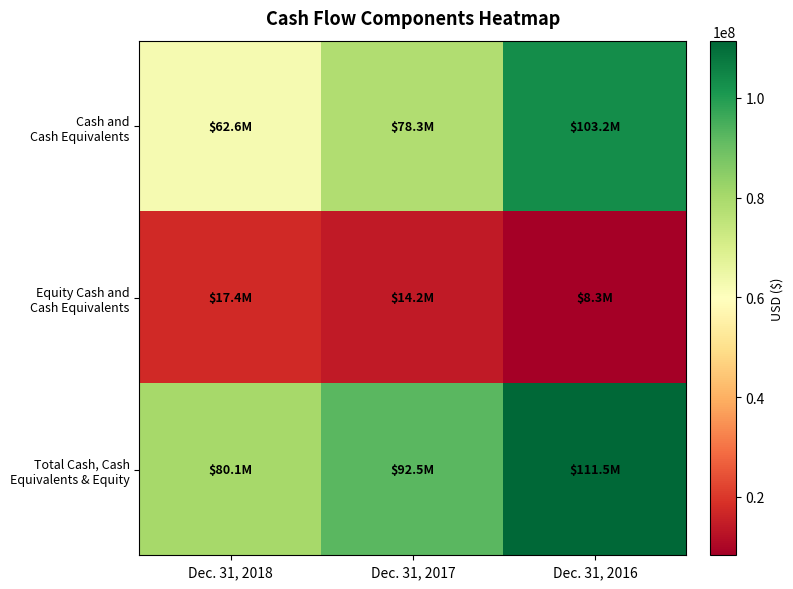

List the series in order of their overall mean, highest first.

Total Cash, Cash Equivalents & Equity, Cash and Cash Equivalents, Equity Cash and Cash Equivalents